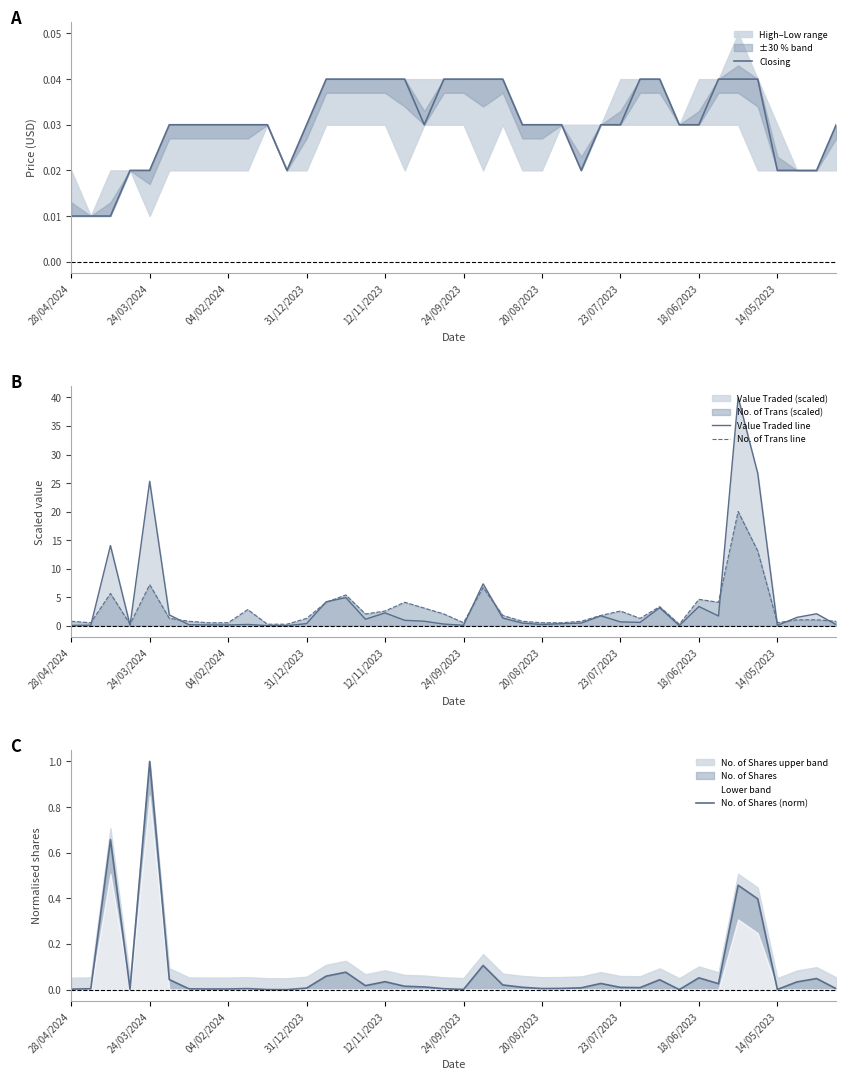

What is the highest value of the Value Traded line series?

40.0